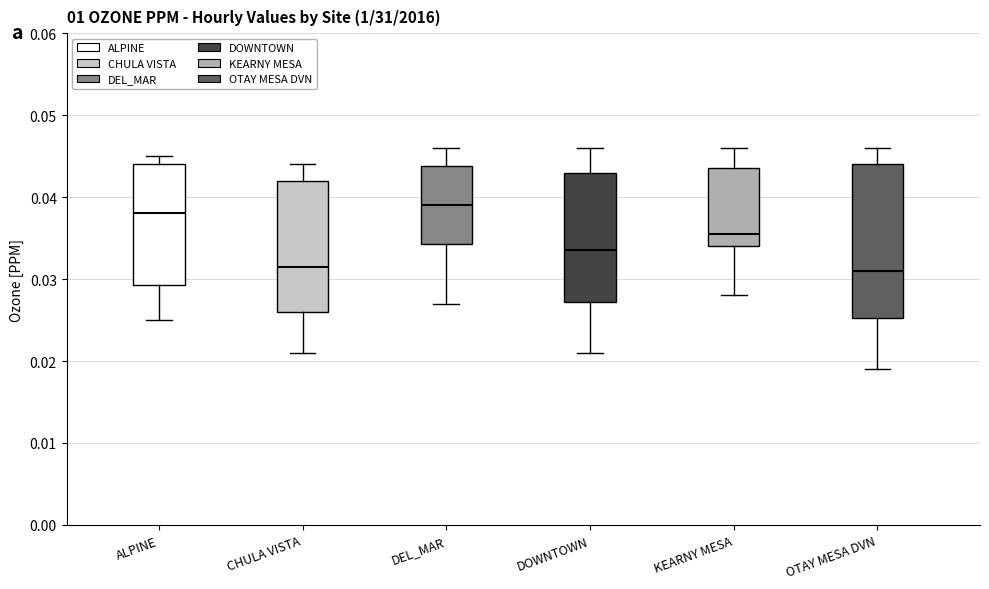

Where is the lower edge of the box for KEARNY MESA on the y-axis? The values are not printed on the chart, so give them approximately, as read against the axis.

0.034